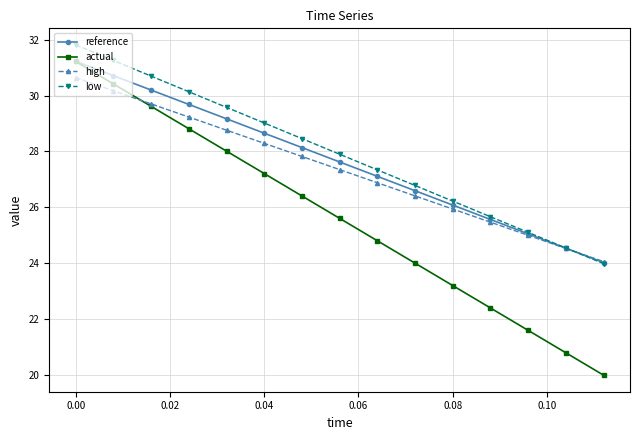

What is the value of the low point at the 14th from the left?

24.5